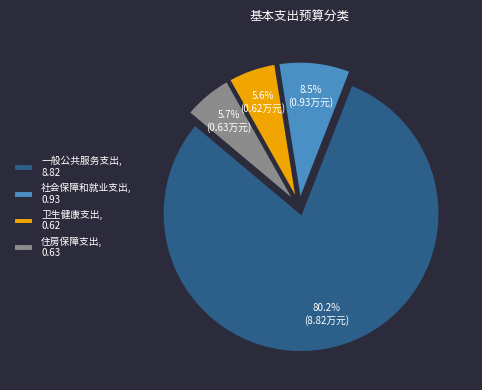

Is there any slice that represents more than half of the pie?

Yes